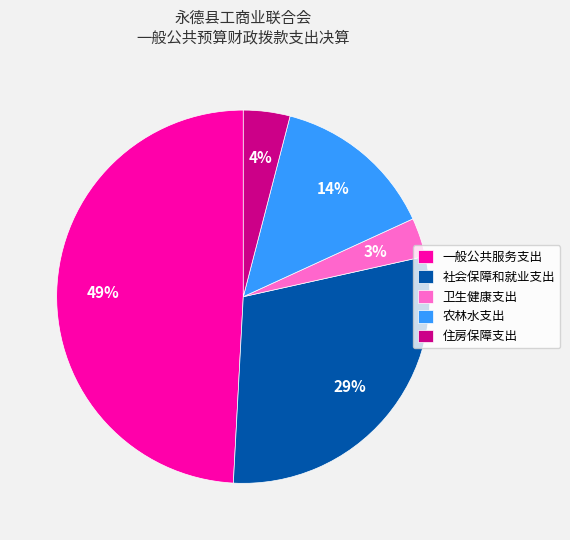

Is it true that 社会保障和就业支出 is 23% of the pie?

False